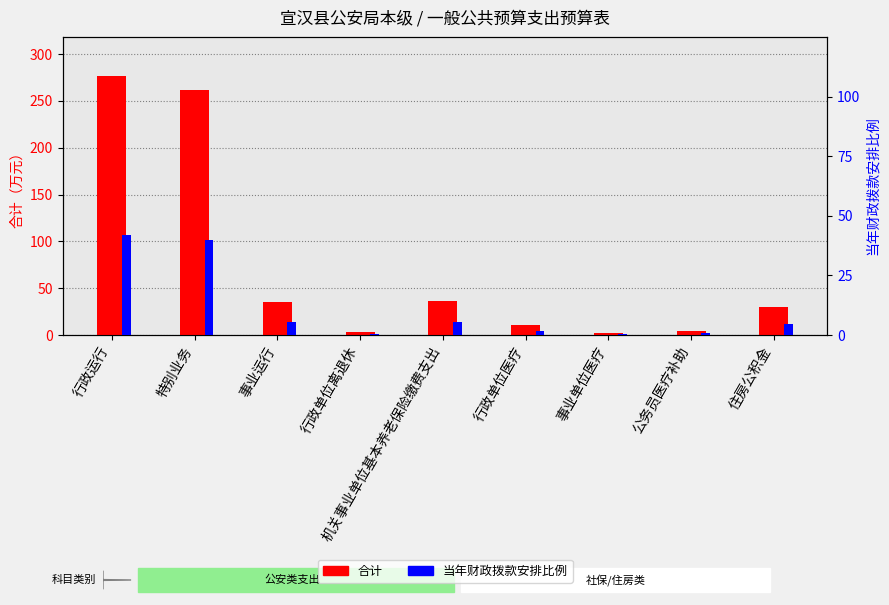

What is the label of the 3rd bar from the left?

事业运行